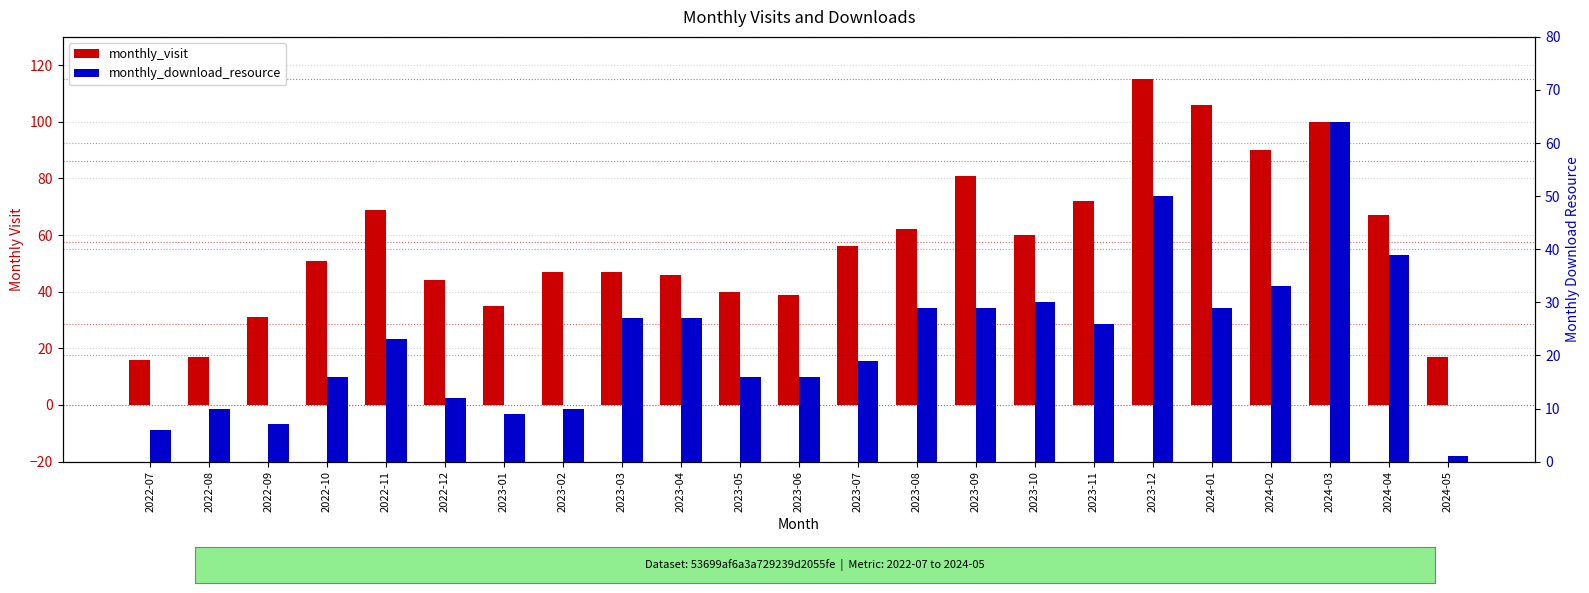

List the labels in order of monthly_download_resource value, largest first.

2024-03, 2023-12, 2024-04, 2024-02, 2023-10, 2023-08, 2023-09, 2024-01, 2023-03, 2023-04, 2023-11, 2022-11, 2023-07, 2022-10, 2023-05, 2023-06, 2022-12, 2022-08, 2023-02, 2023-01, 2022-09, 2022-07, 2024-05